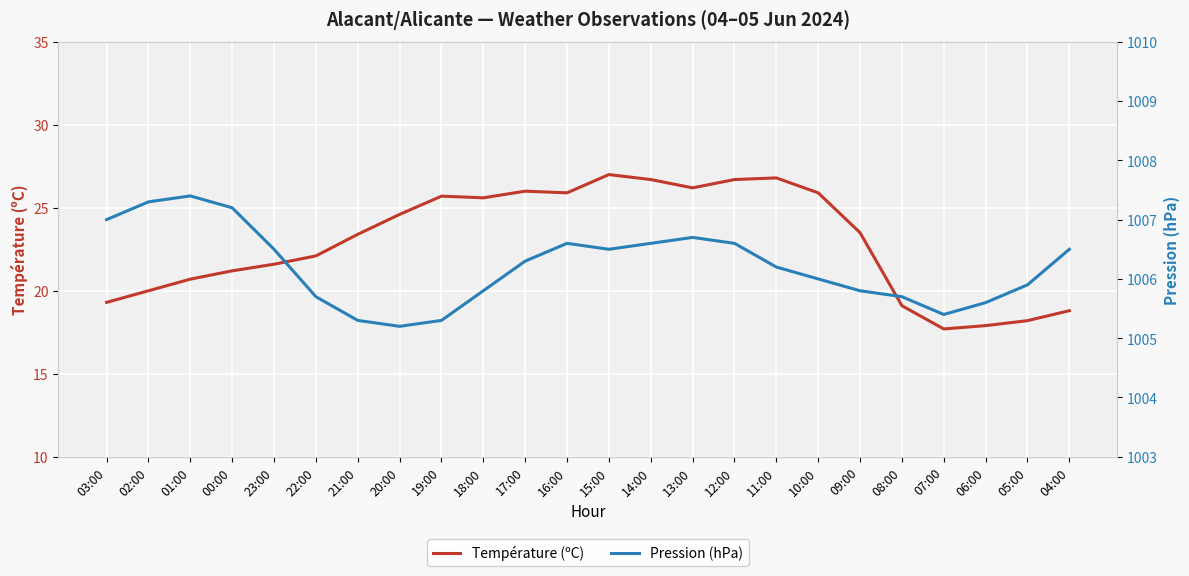

Is it true that Température (ºC) equals 34.5 at 21:00?

False